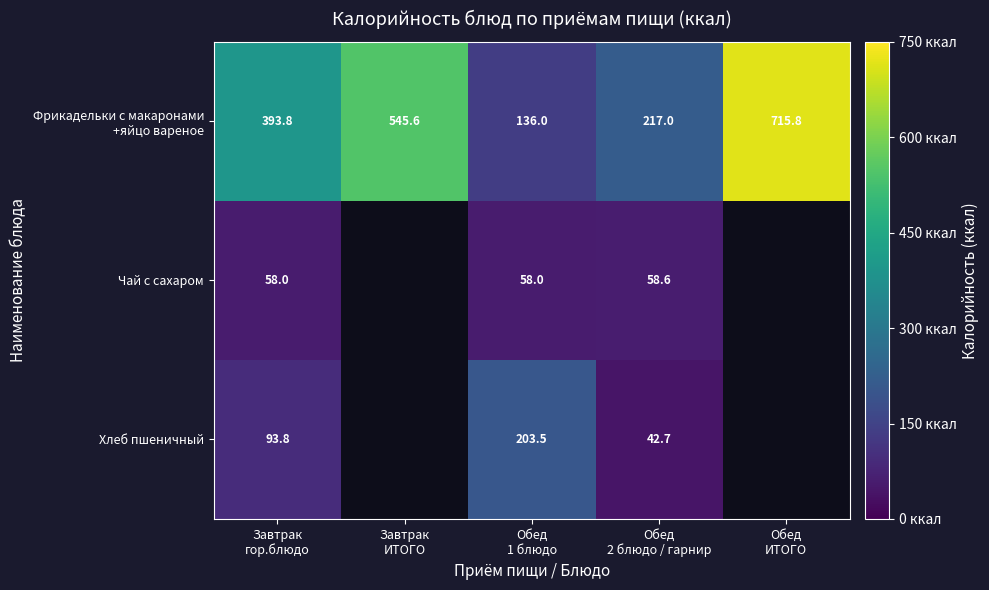

Is it true that Чай с сахаром equals 58.0 at Обед 1 блюдо?

True